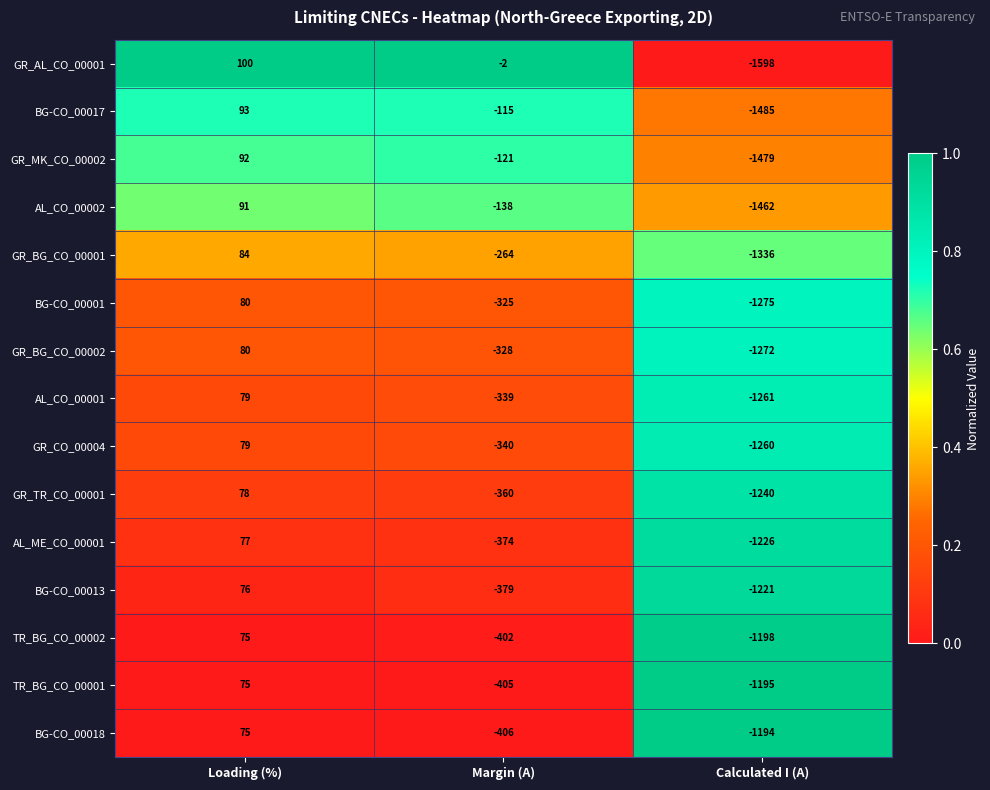

The BG-CO_00018 series shows -1194 at Calculated I (A). True or false?

True